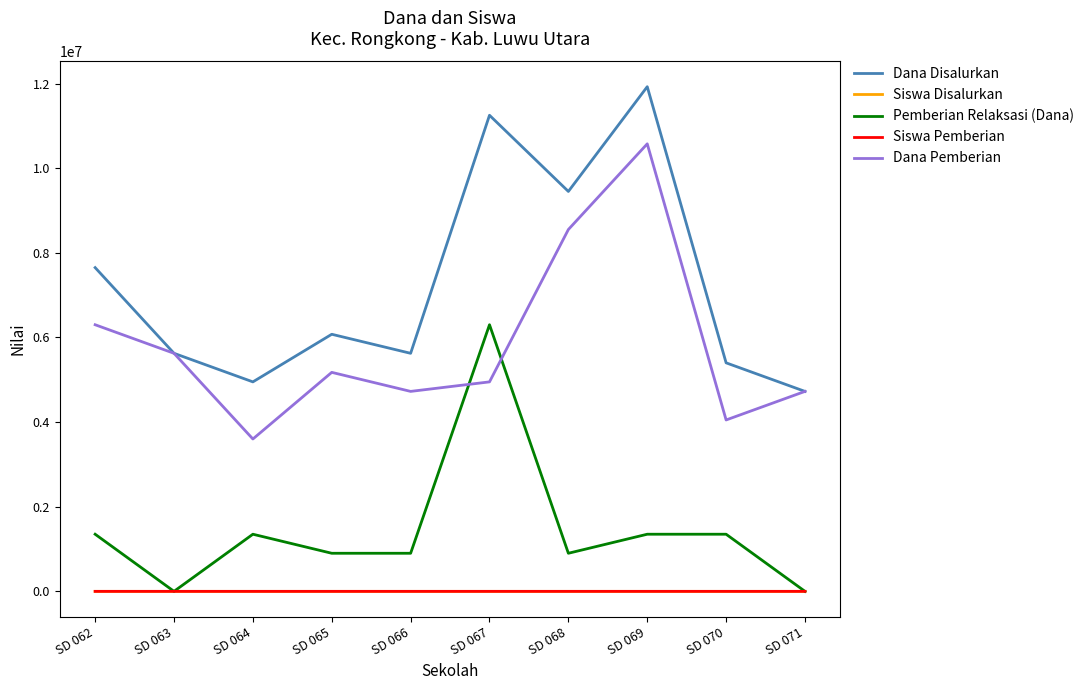

Is it true that Siswa Disalurkan equals 20 at SD 062?

True